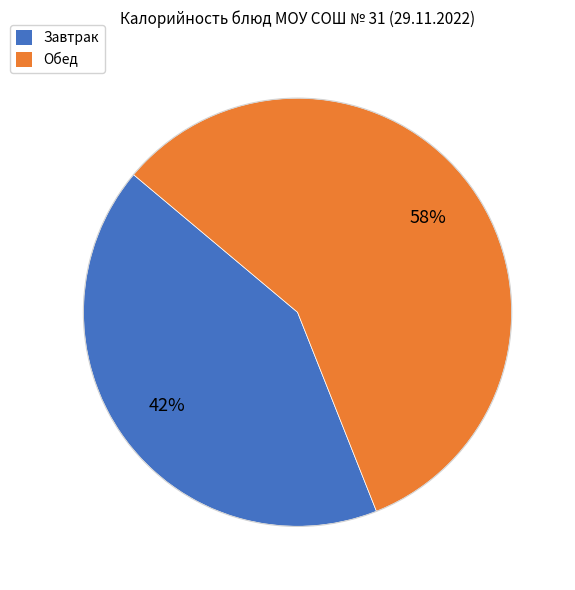

To the nearest percent, what is the average slice percentage?

50%